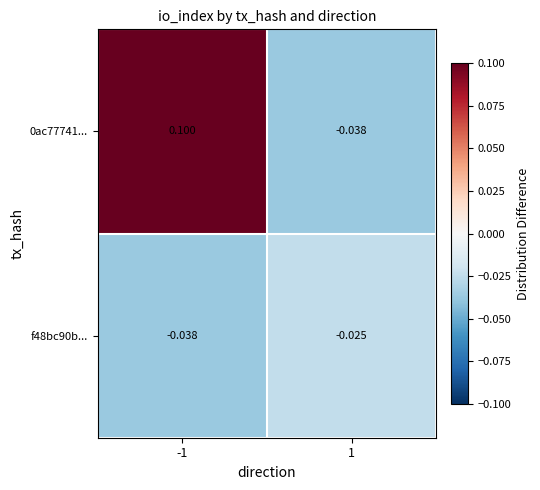

Which series changed the most between -1 and 1?

0ac77741...